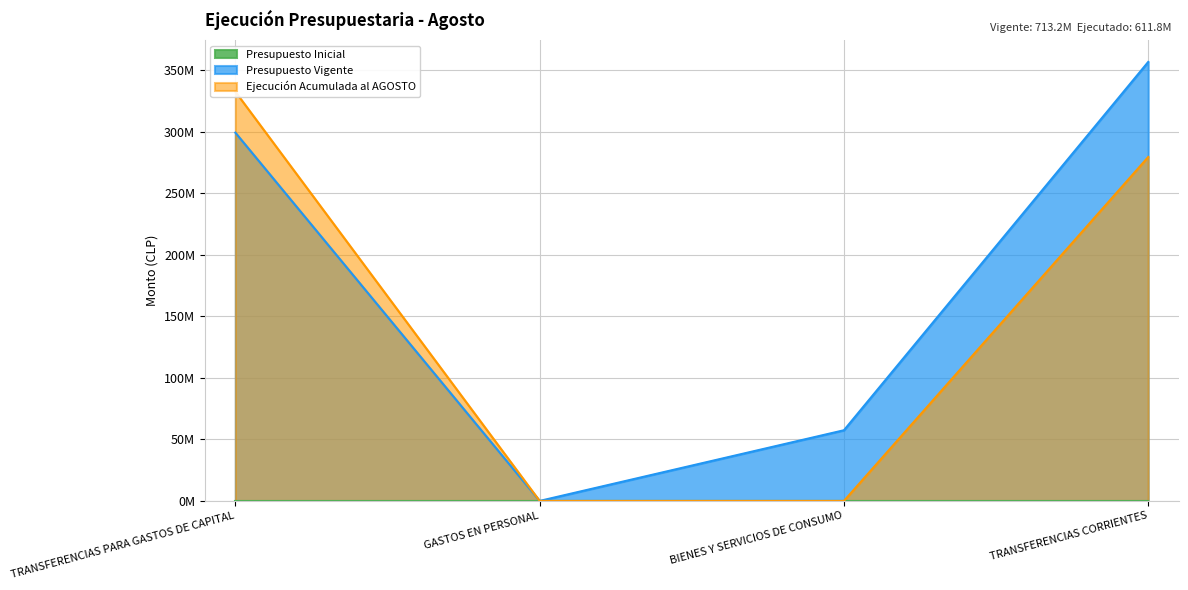

At which category is the sum across all series the highest?

TRANSFERENCIAS CORRIENTES